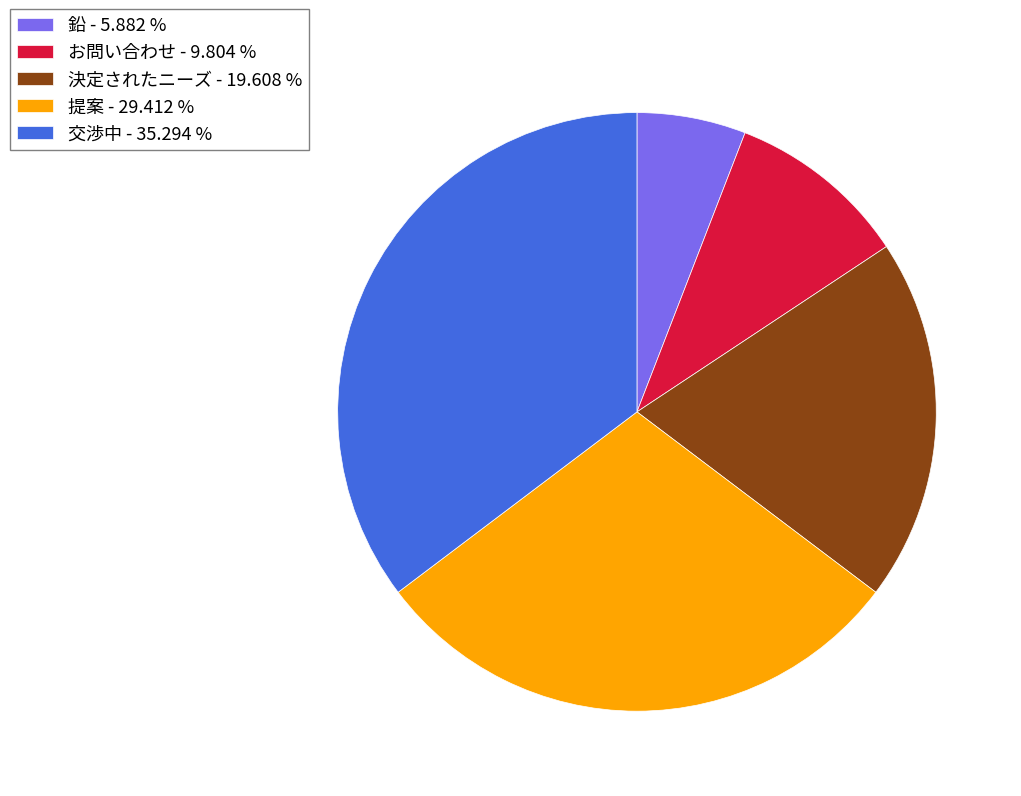

Is 決定されたニーズ - 19.608 % the majority of the pie?

No